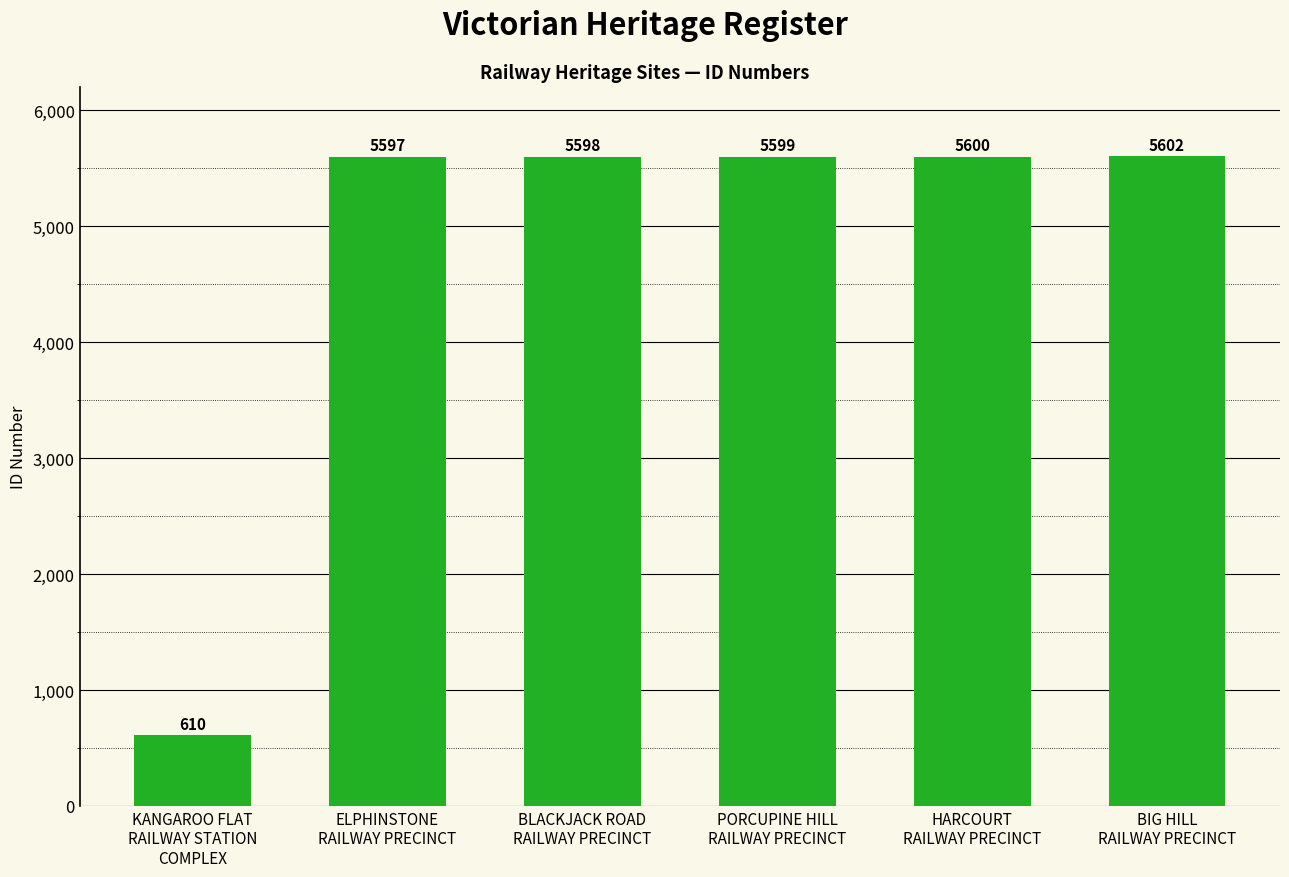

Count the number of data series in this chart.

1